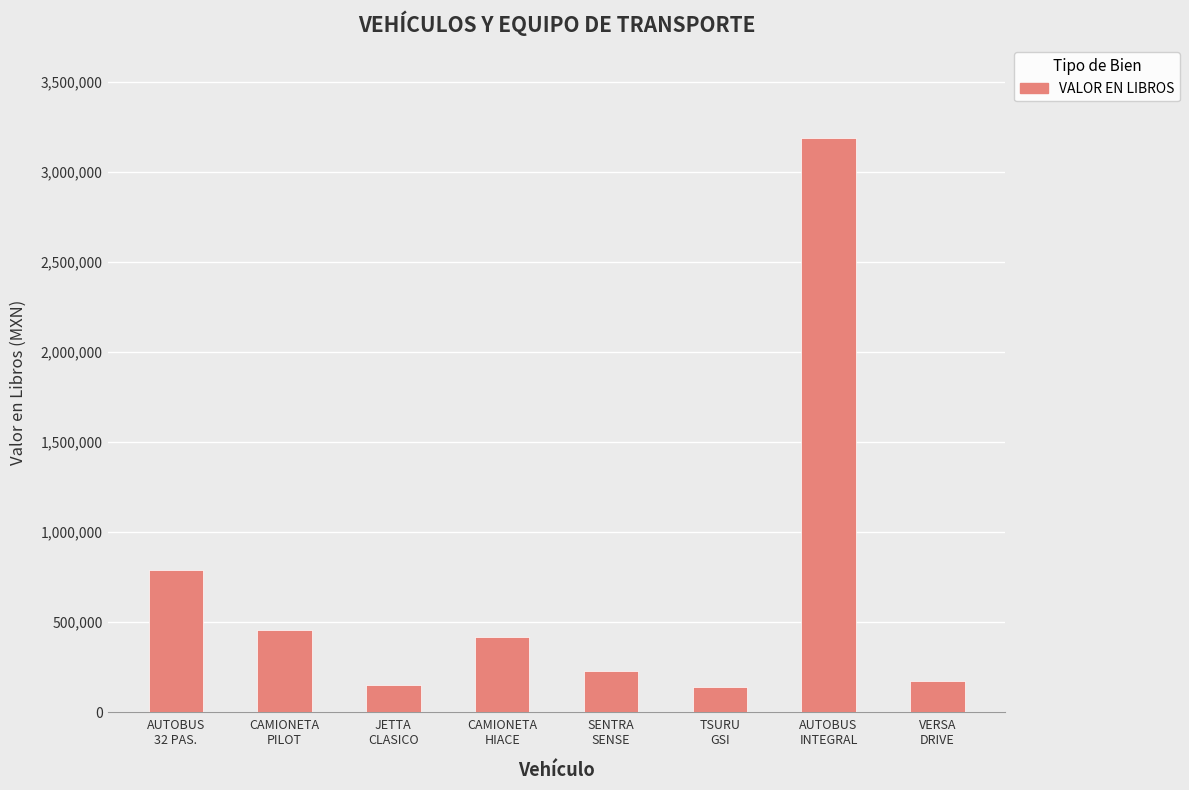

What is the difference between the maximum and minimum values?

3044573.9